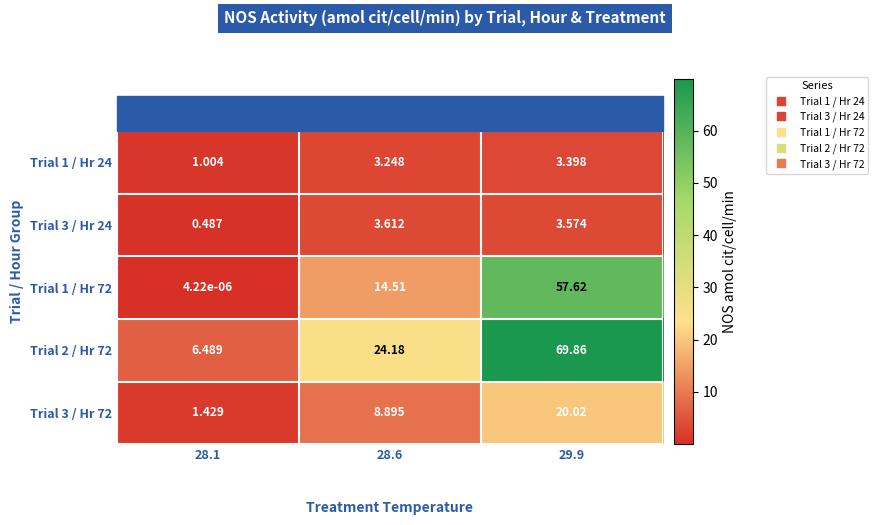

Is the value of Trial 3 / Hr 24 at 28.6 greater than the value of Trial 3 / Hr 72 at 28.6?

No